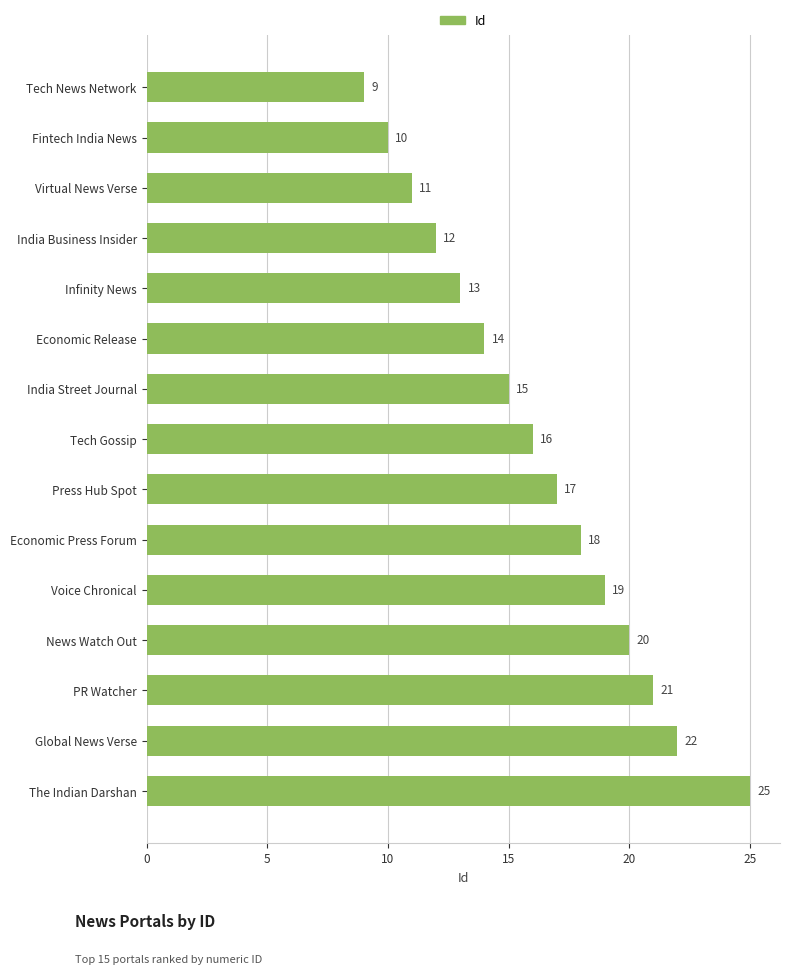

Are the bars horizontal?

Yes